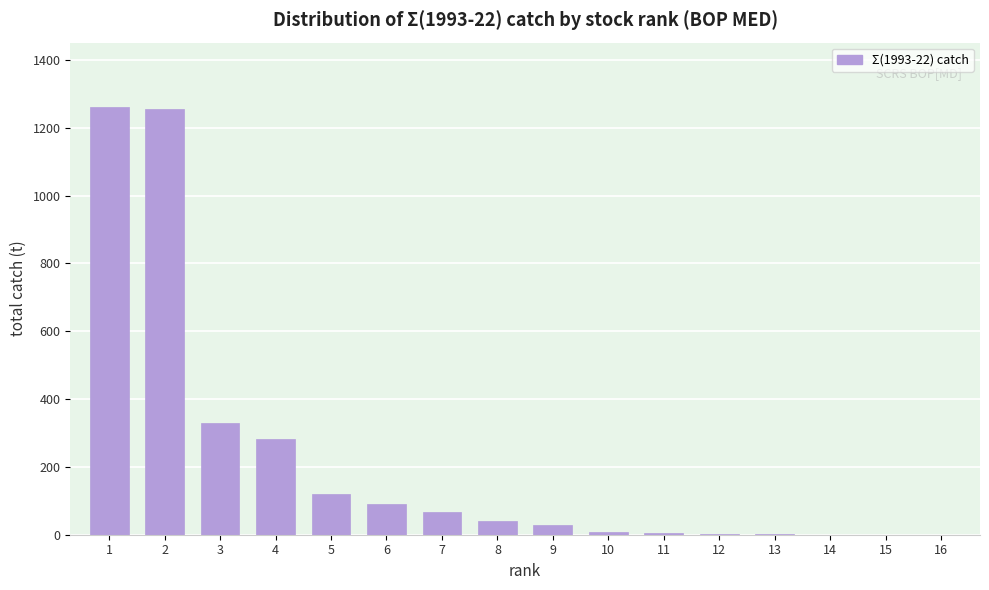

What is the change in value from 3 to 8?

-288.1